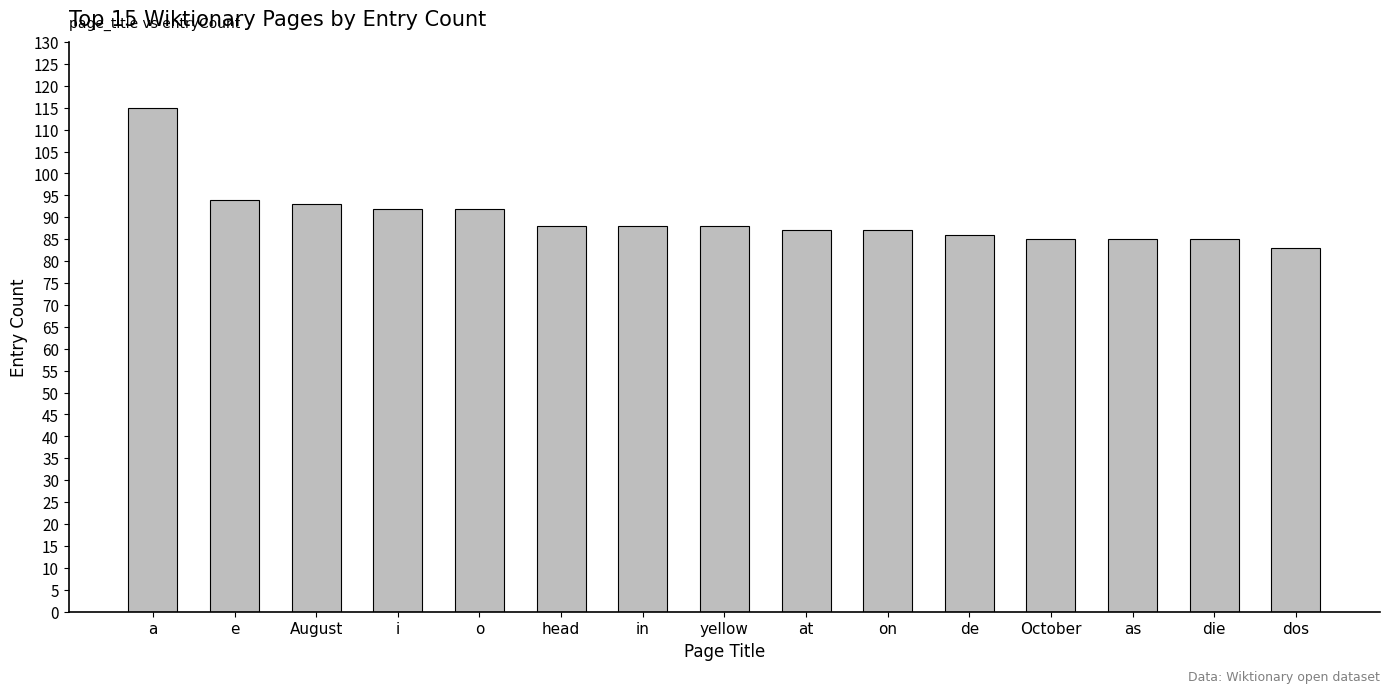

How many categories are shown in the chart?

15